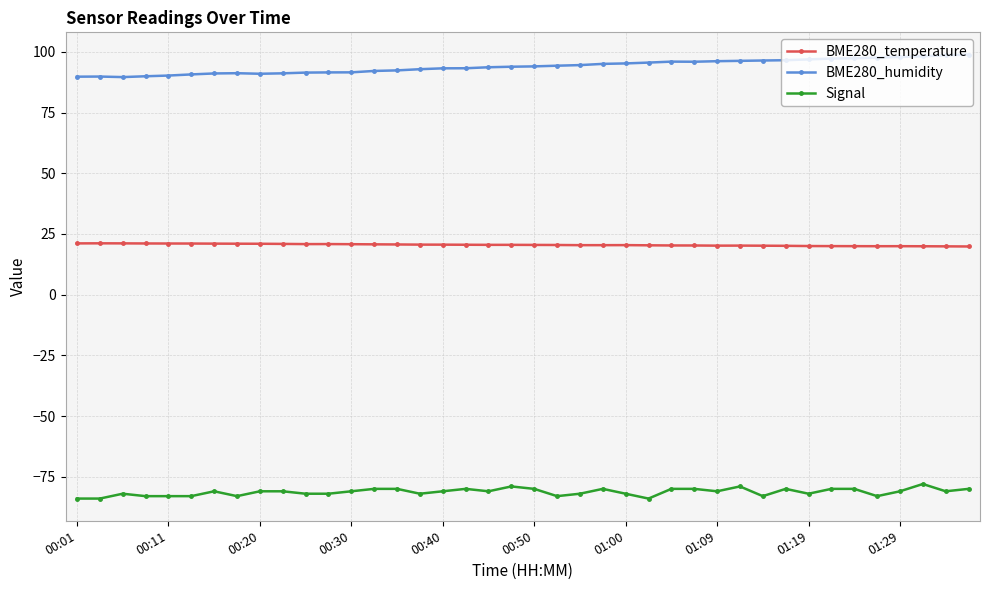

What is the value of the BME280_humidity point at the 28th from the left?

95.9